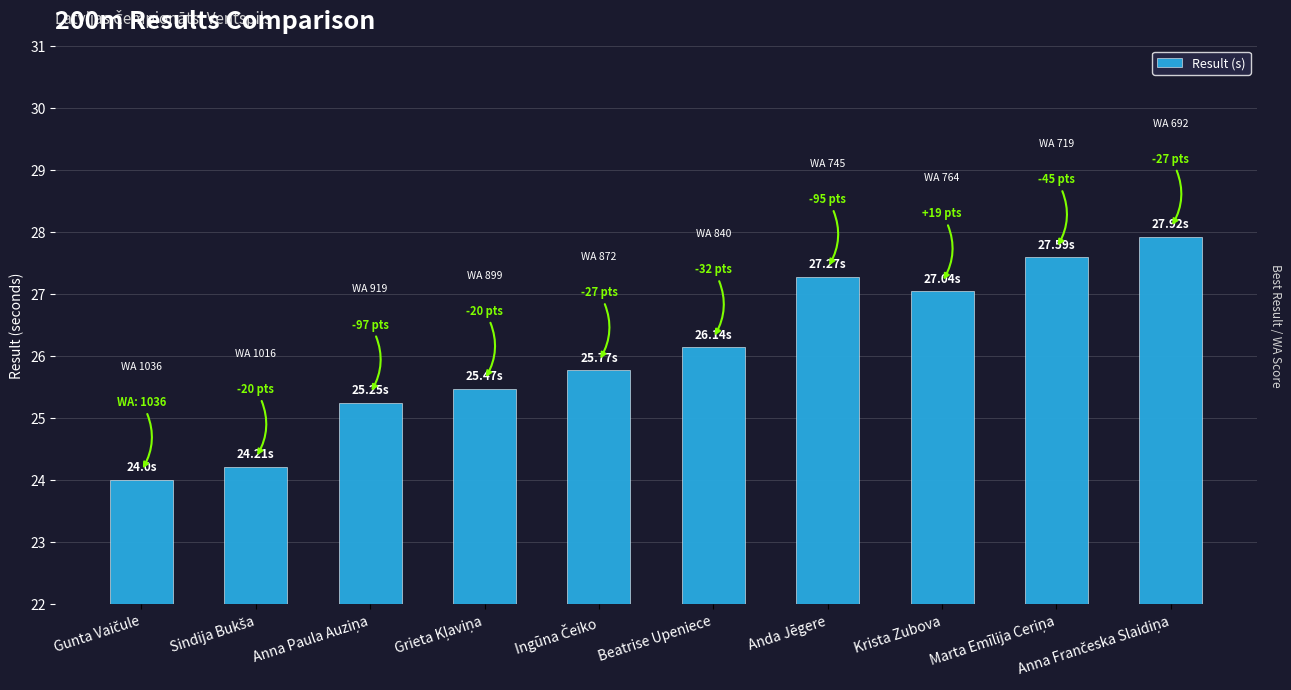

What is the difference between the maximum and minimum values?

3.9